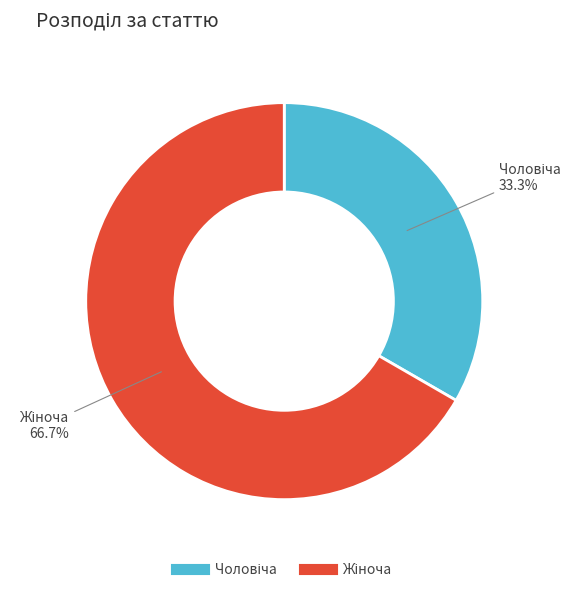

Does any single category account for the majority?

Yes